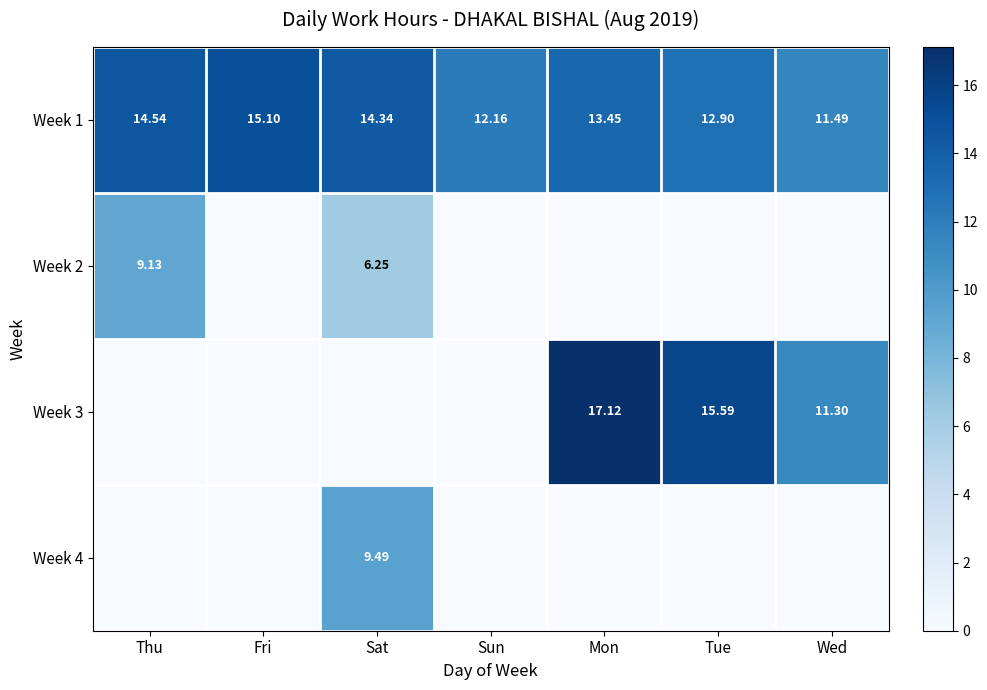

At which label does Week 1 reach its peak?

Fri